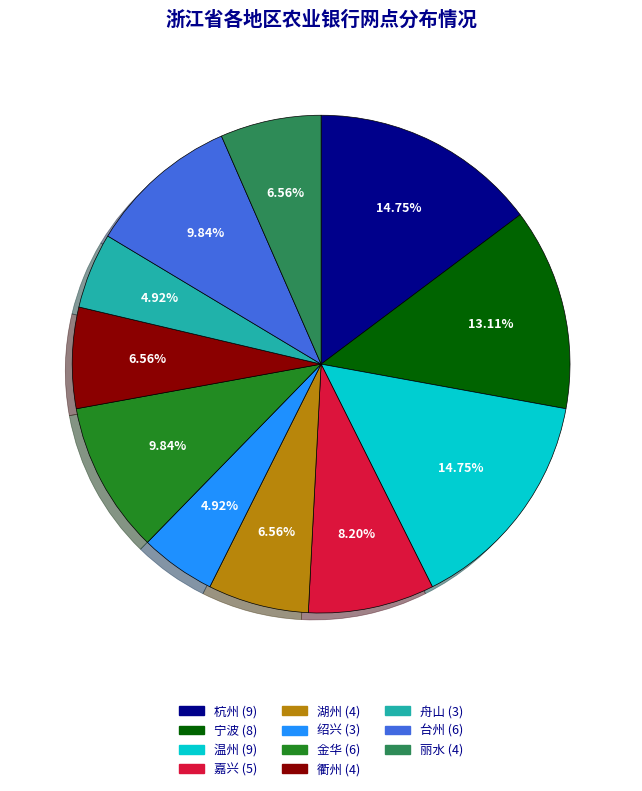

Is it true that 衢州 is 7% of the pie?

True